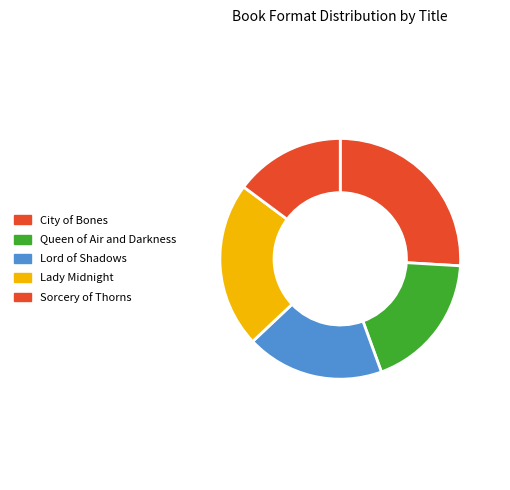

How many segments does this pie chart have?

5